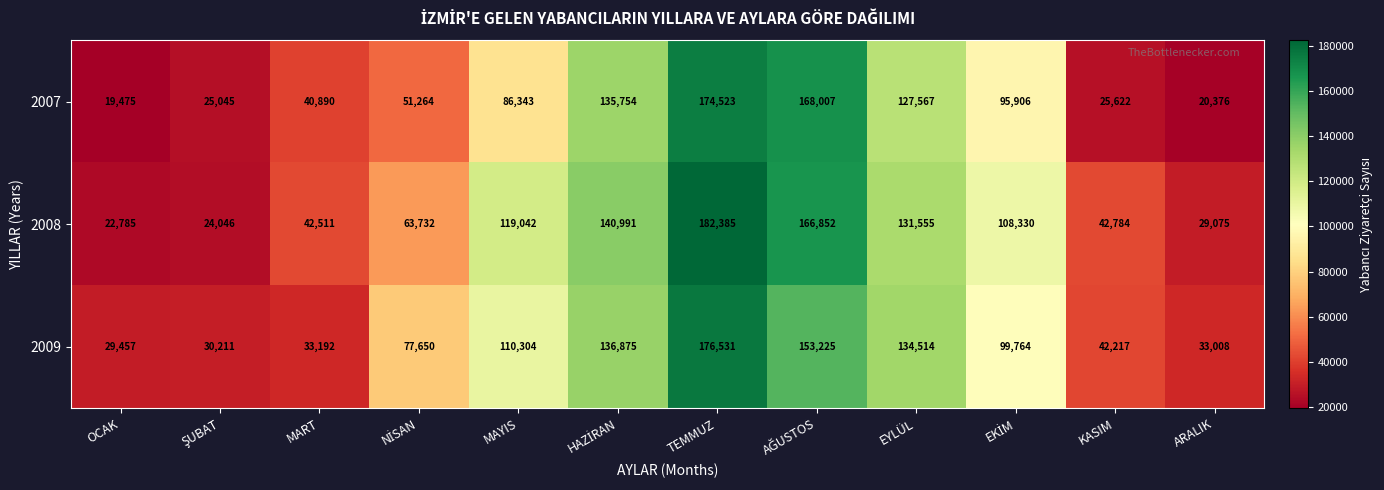

At which category is the sum across all series the highest?

TEMMUZ